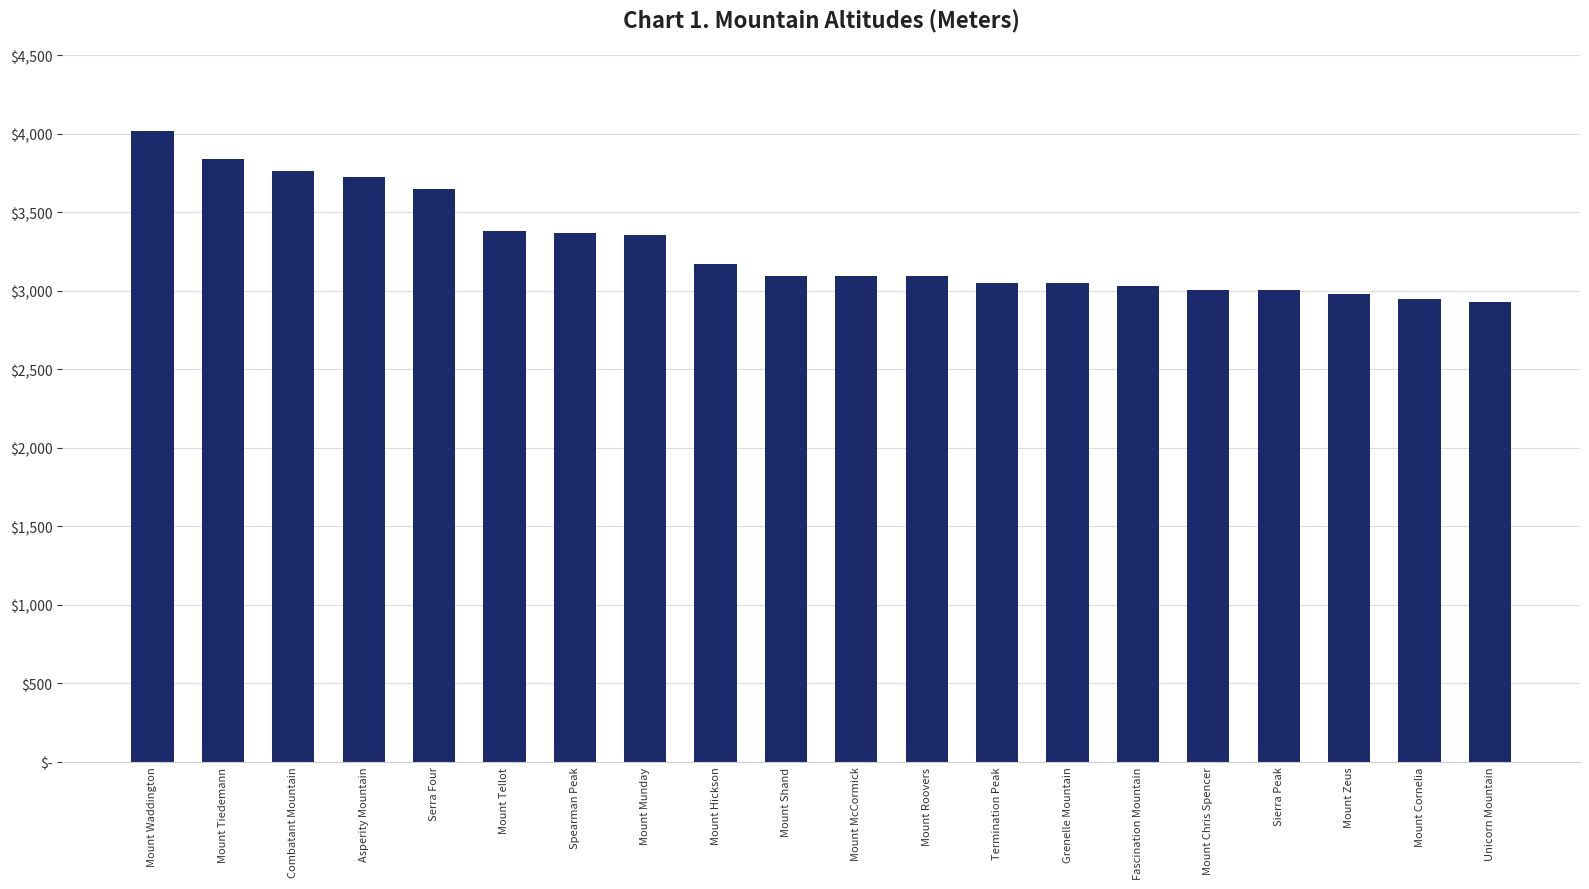

At which category does the chart reach its peak across all series?

Mount Waddington